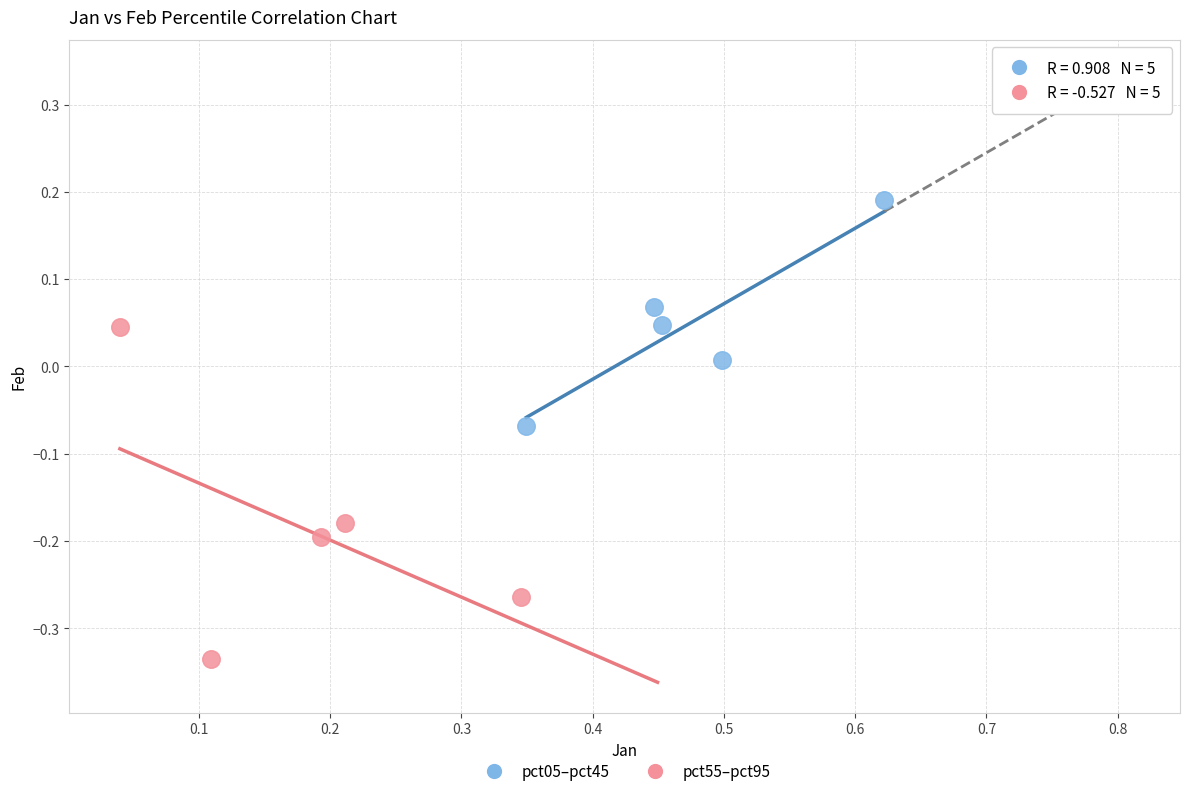

Which series has the widest spread of Y values?

pct55–pct95